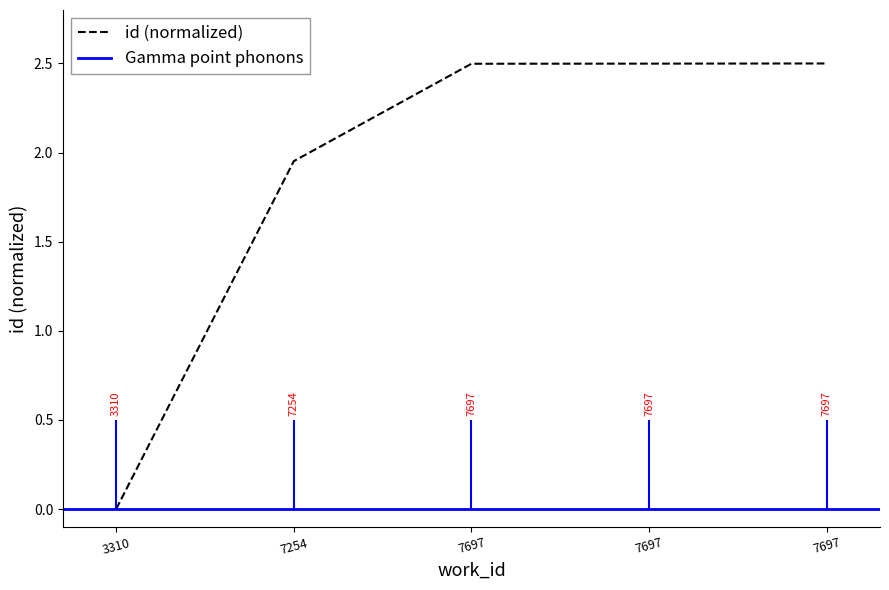

Is this an area chart (filled region under the line)?

No